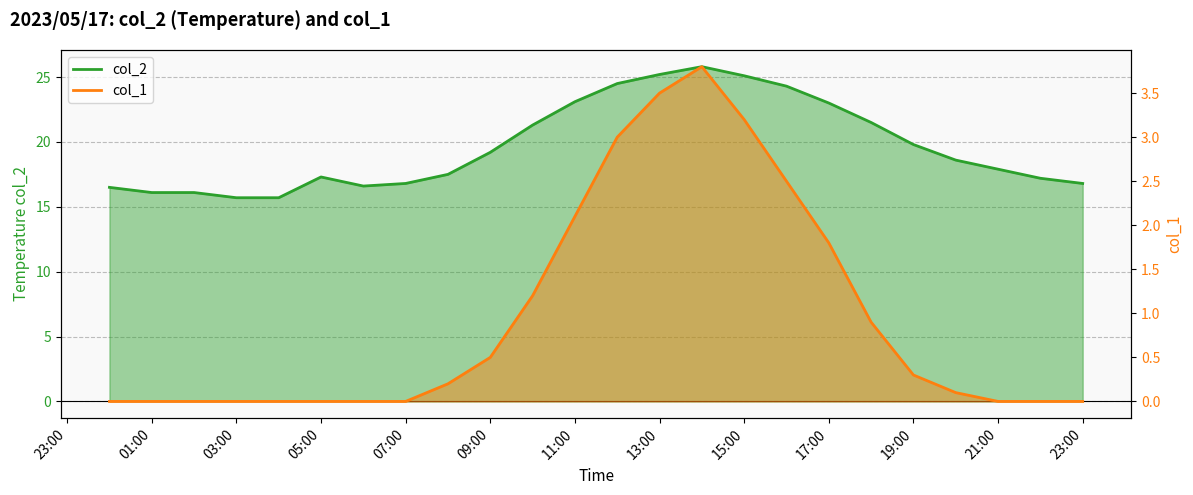

Rank the series by their average value, from lowest to highest.

col_1 line, col_2 line